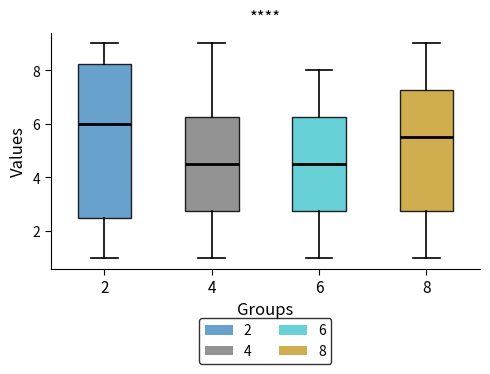

Reading left to right, transcribe this box plot: for each box, give where its median line is, the range the box spans, and where its two whiskers end, as read against the y-axis. The values are not printed on the chart, so give them approximately, as read against the axis.

2: median 6.0, box 2.6 to 8.2, whiskers 1.0 to 9.0
4: median 4.6, box 2.8 to 6.2, whiskers 1.0 to 9.0
6: median 4.6, box 2.8 to 6.2, whiskers 1.0 to 8.0
8: median 5.6, box 2.8 to 7.2, whiskers 1.0 to 9.0